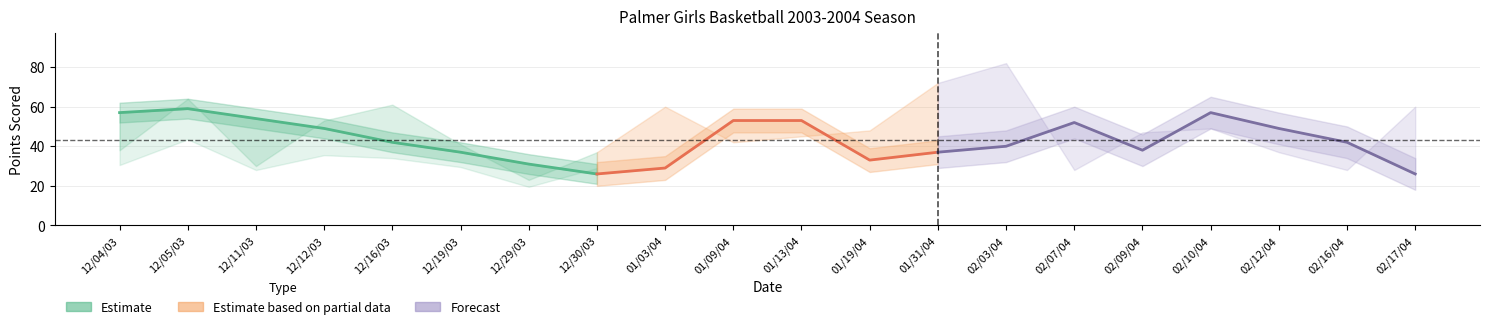

How many lines are shown in the chart?

3